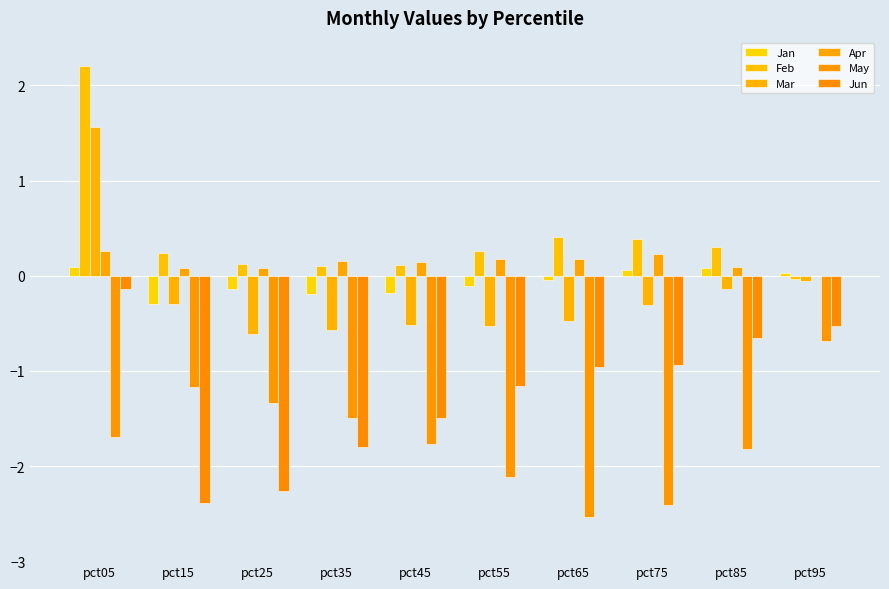

How many categories are shown in the chart?

10